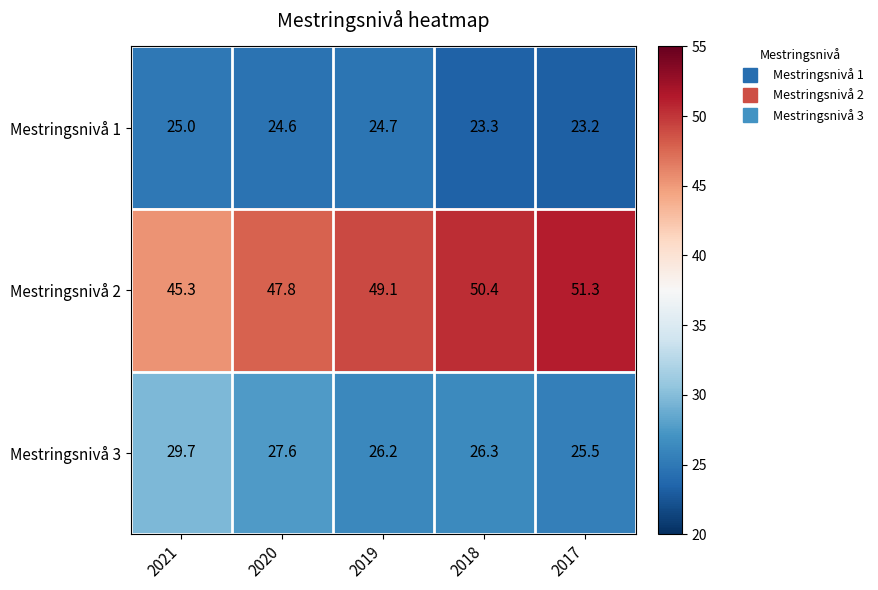

Is it true that Mestringsnivå 1 equals 11.5 at 2019?

False